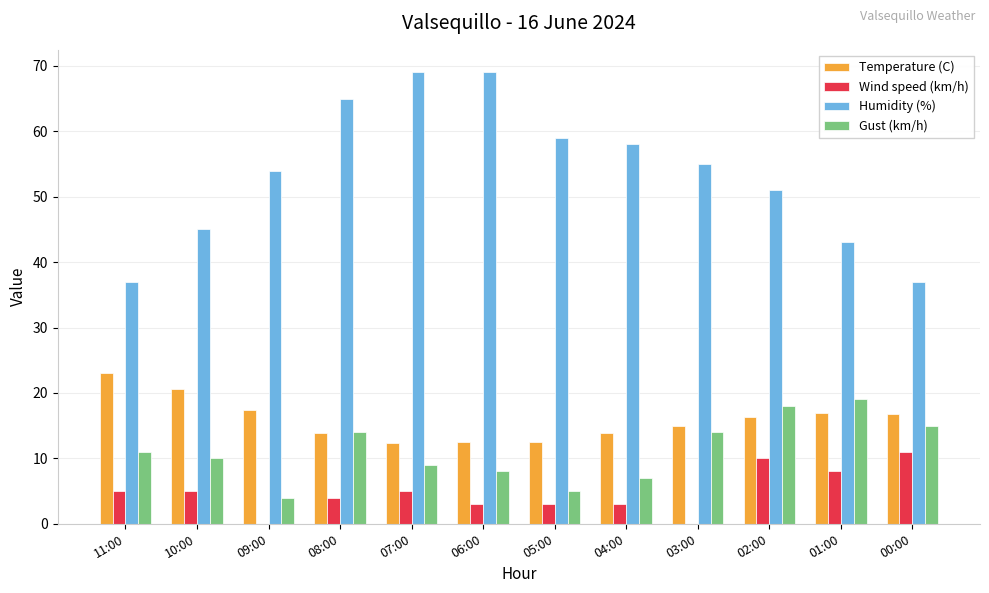

How many categories are shown in the chart?

12